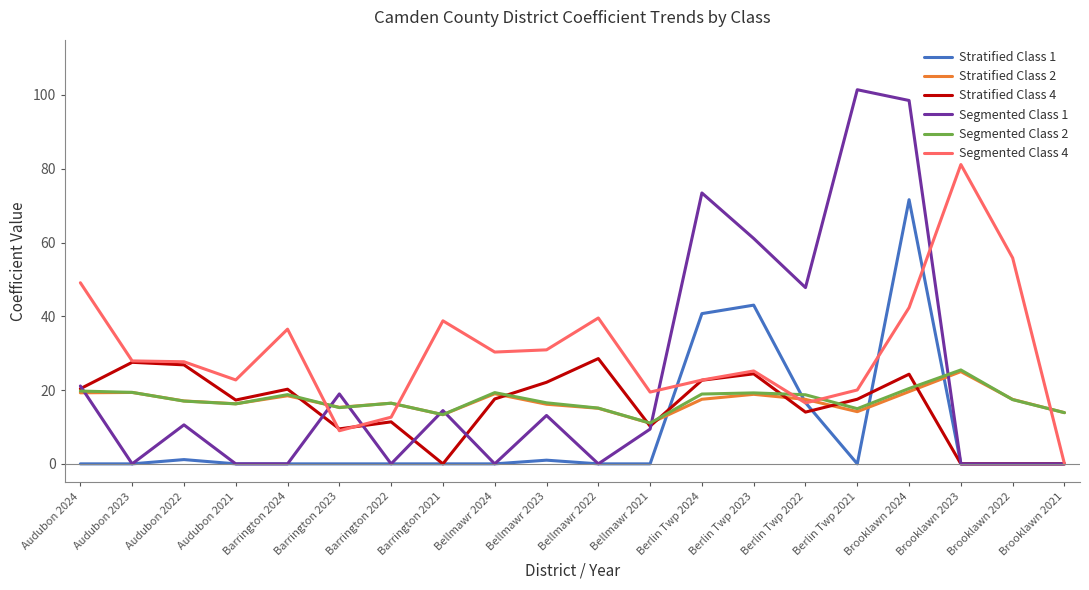

What is the total value across all series at Bellmawr 2022?

98.3